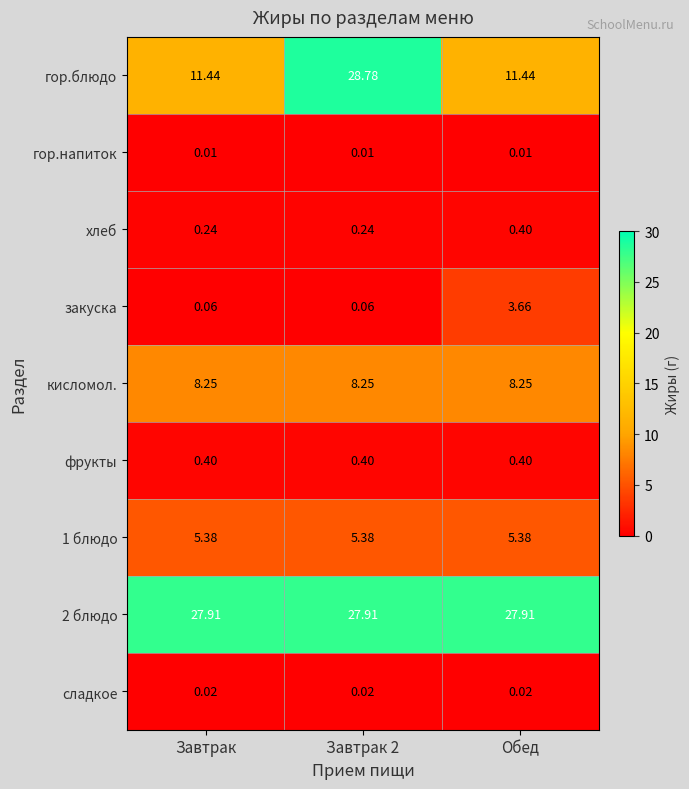

Which series changed the most between Завтрак and Завтрак 2?

гор.блюдо